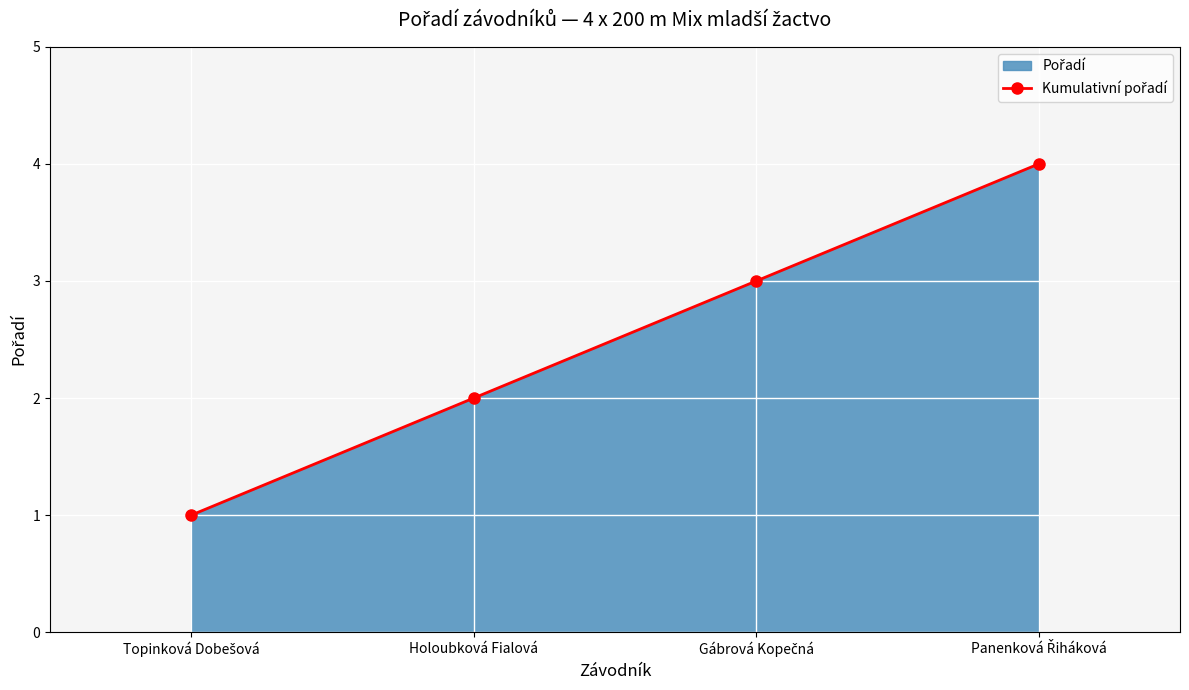

Reading left to right, list all the values displayed in this chart.

Topinková Dobešová=1	Holoubková Fialová=2	Gábrová Kopečná=3	Panenková Řiháková=4